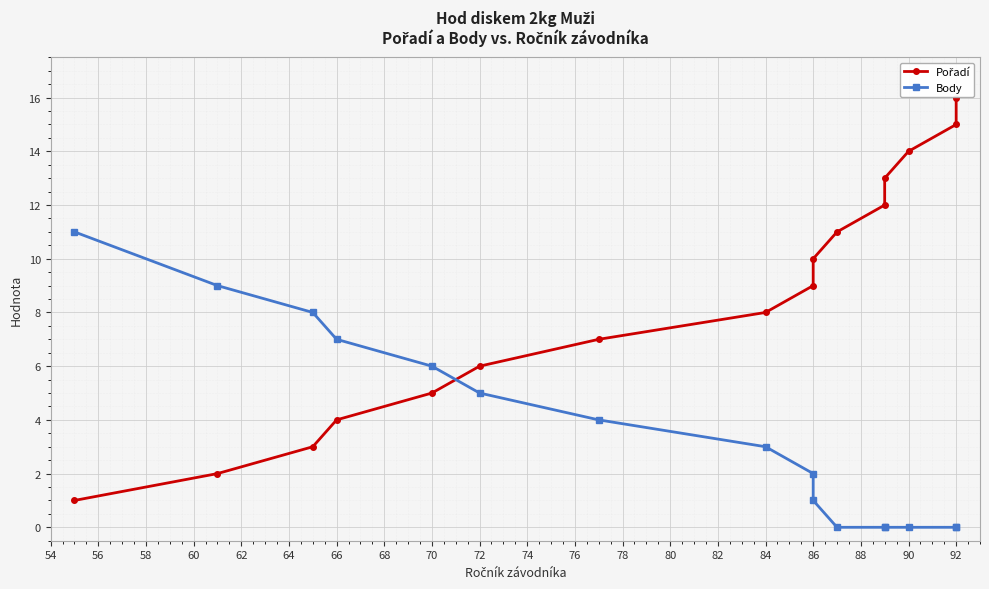

What is the sum of all Body values?

56